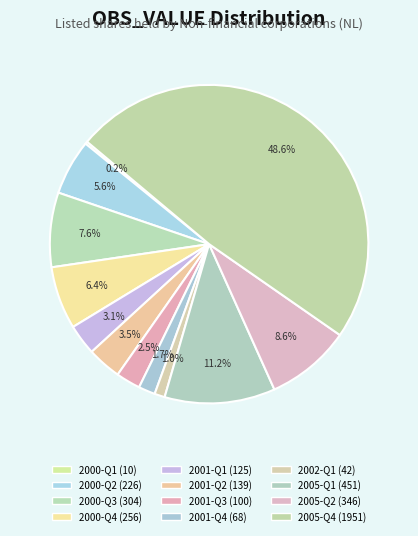

Does 2005-Q2 represent more than half of the total?

No